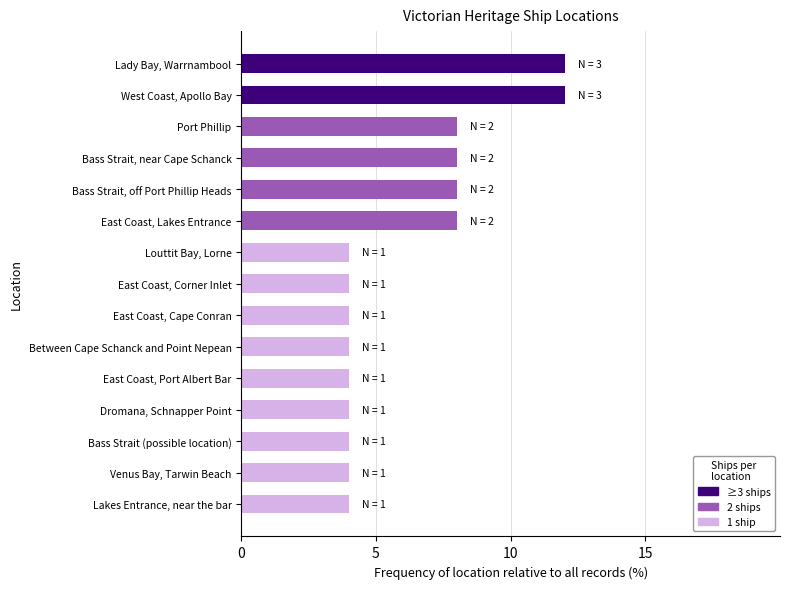

What is the approximate value at Lady Bay, Warrnambool?

12